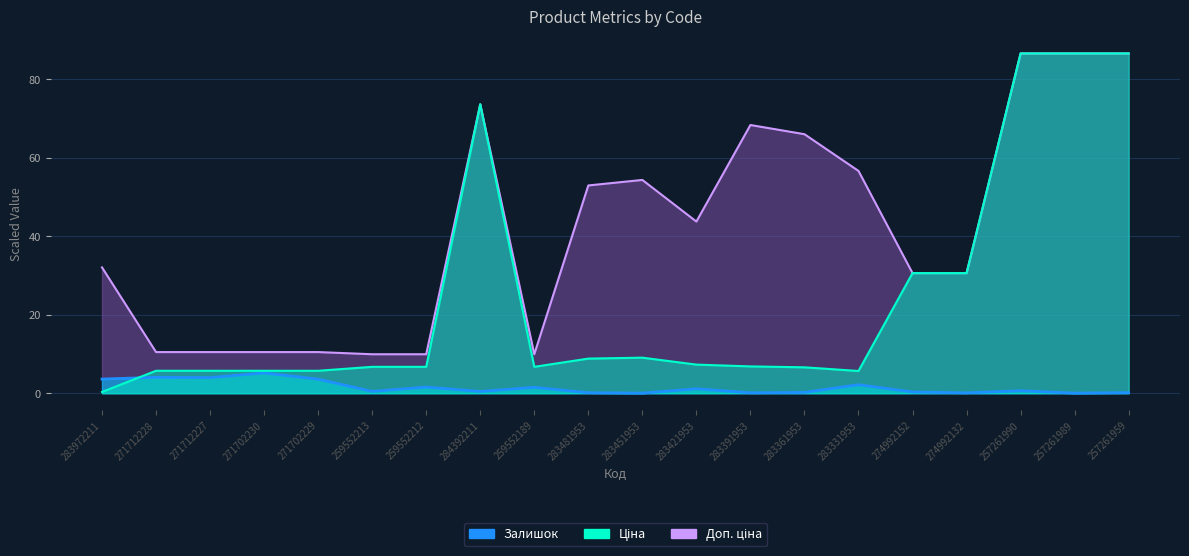

Rank the series at 283361953 from highest to lowest value.

Доп. ціна, Ціна, Залишок